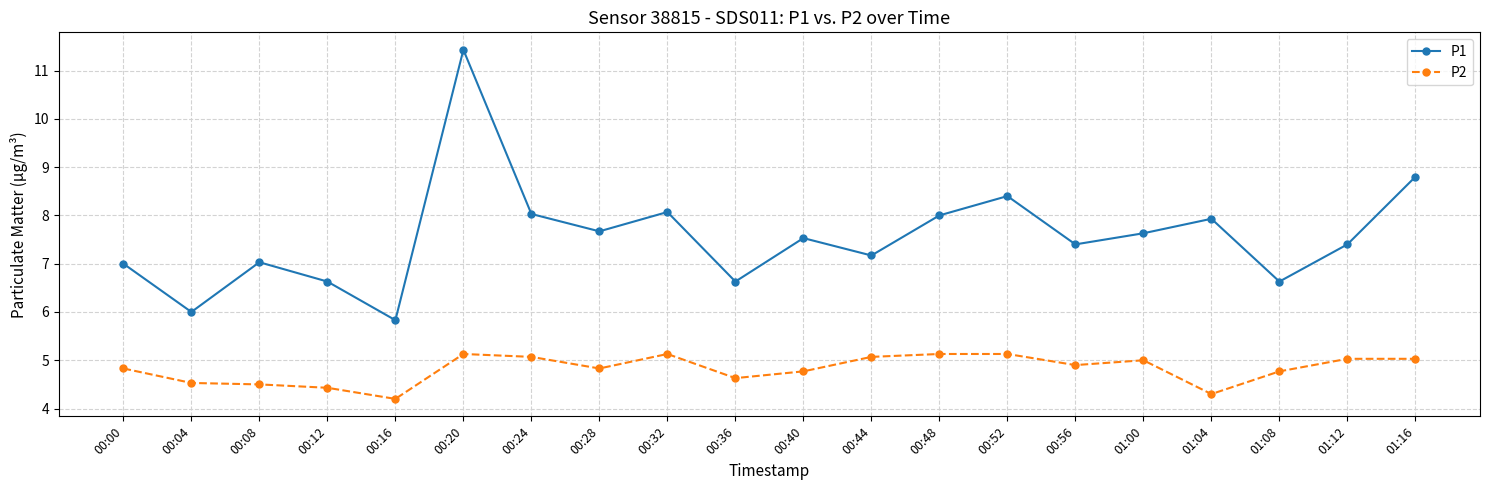

The P1 series shows 13.8 at 01:04. True or false?

False